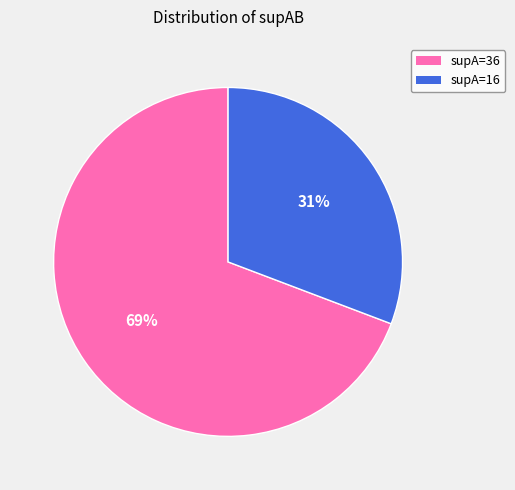

Count the number of slices in the pie.

2